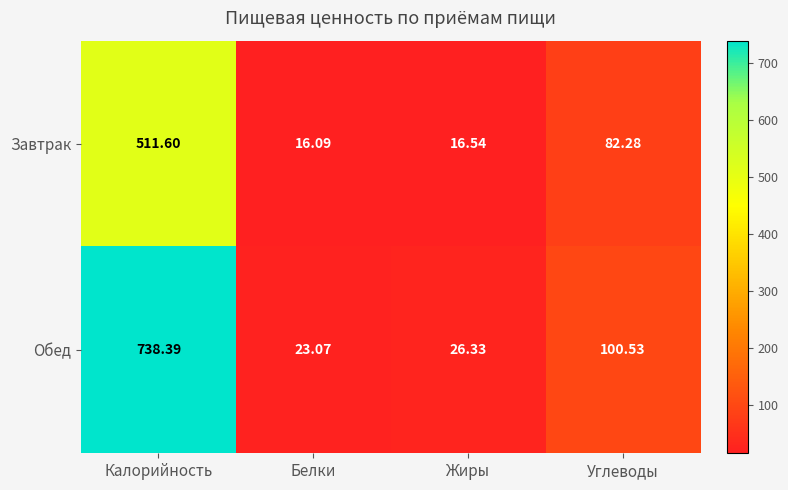

Between Жиры and Углеводы, which series saw the biggest shift?

Обед